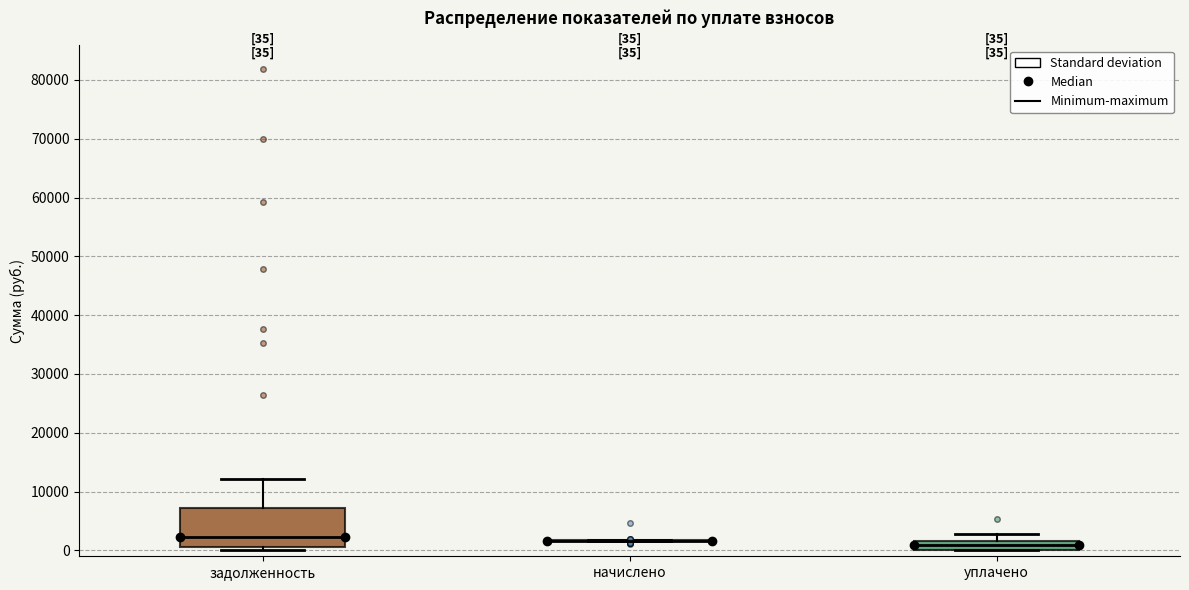

Which box is the tallest, from its lower edge to its upper edge?

задолженность